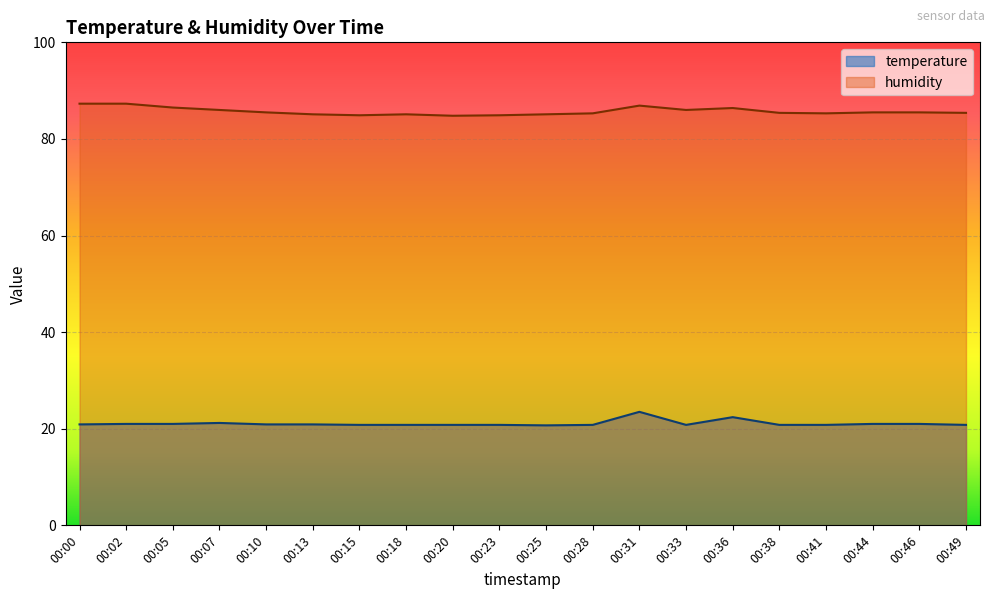

True or false: temperature and humidity cross at least once.

False